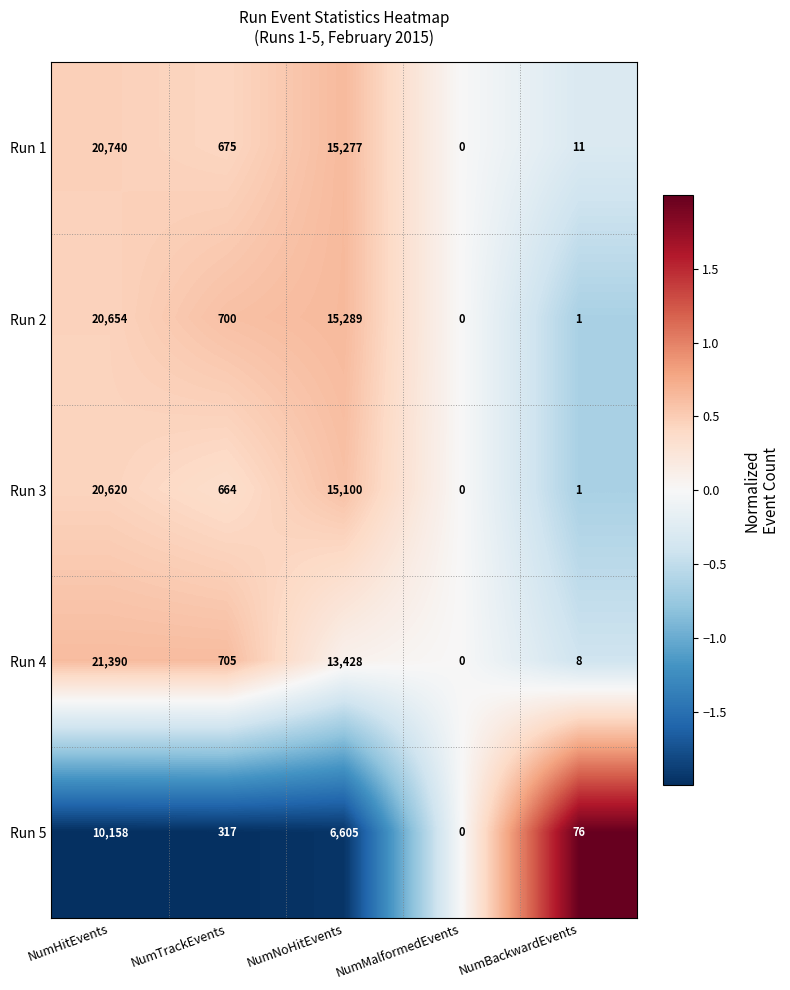

Which series has the largest total across all categories?

Run 1